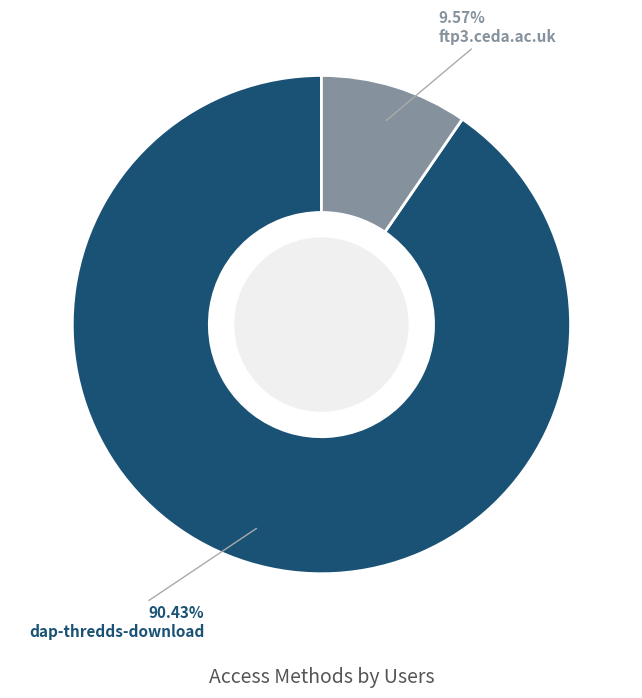

What is the total percentage of ftp3.ceda.ac.uk and dap-thredds-download?

100.0%